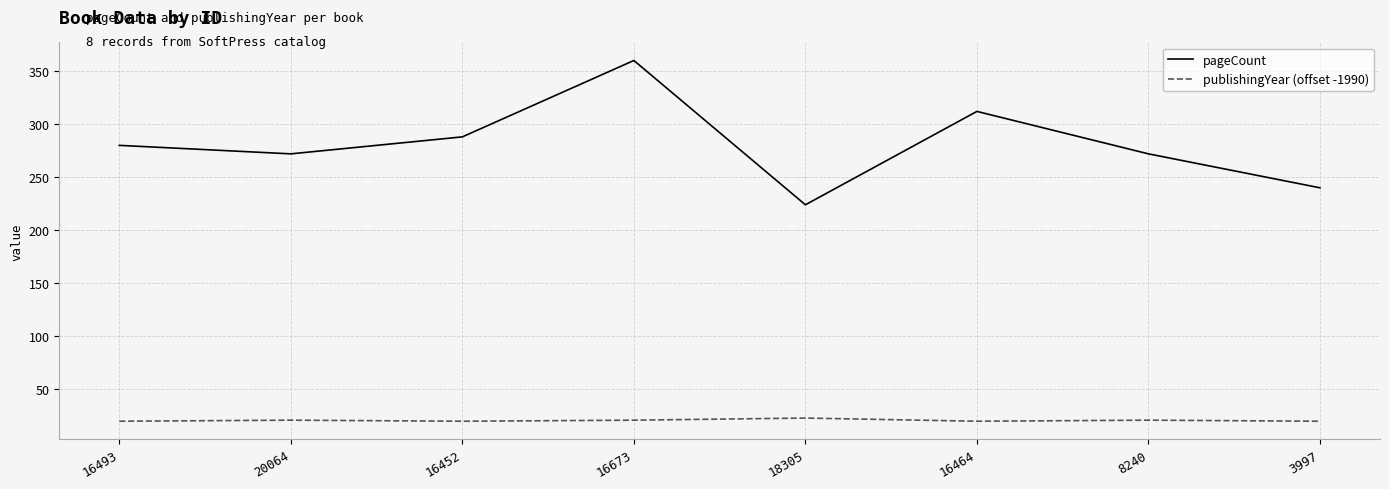

What is the difference between the highest and lowest values at 16452?

268